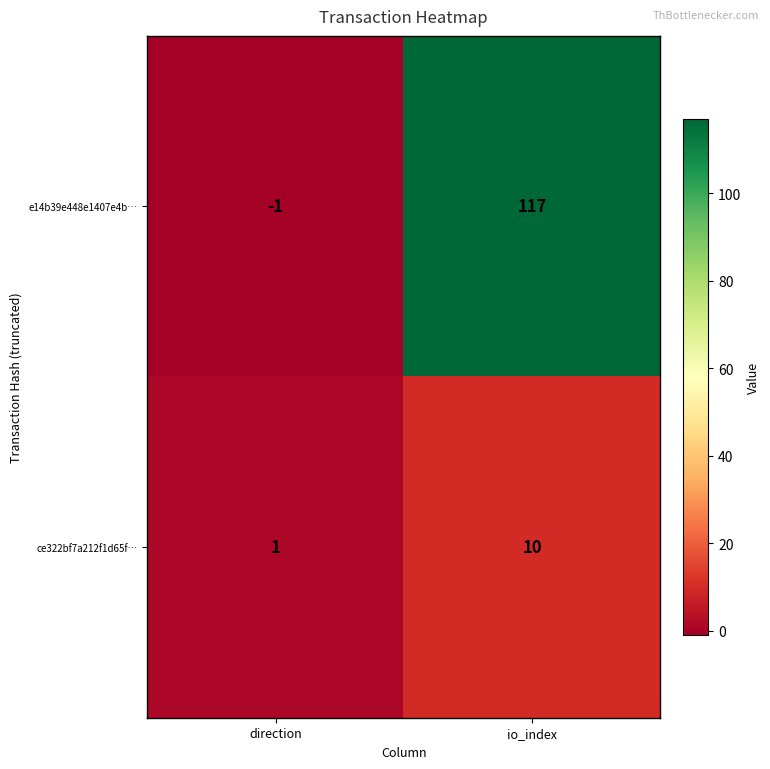

Reading left to right, what are all the values shown in this chart?

e14b39e448e1407e4b…: -1	117
ce322bf7a212f1d65f…: 1	10